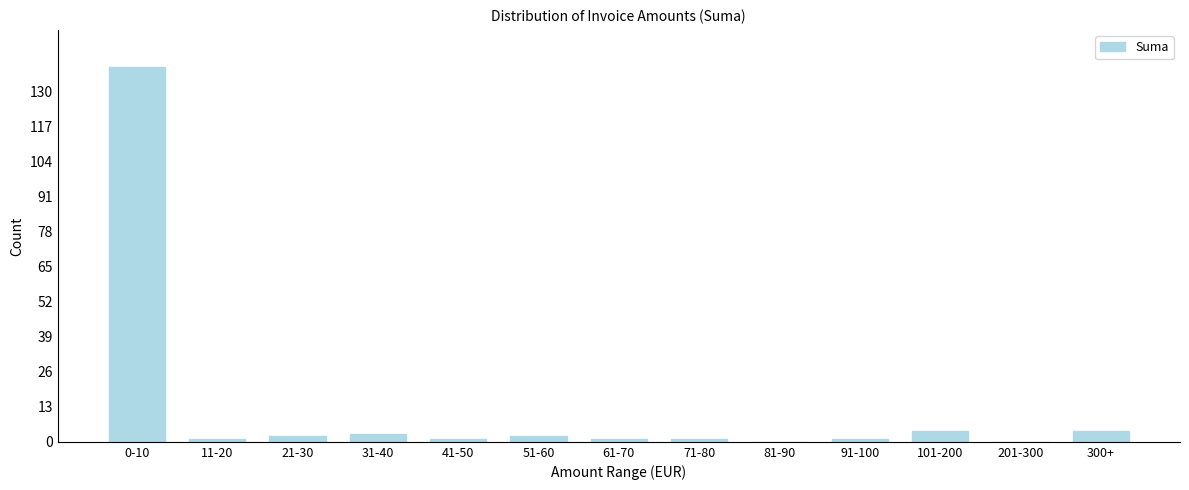

Reading left to right, extract all data points from this chart.

0-10=139	11-20=1	21-30=2	31-40=3	41-50=1	51-60=2	61-70=1	71-80=1	81-90=0	91-100=1	101-200=4	201-300=0	300+=4